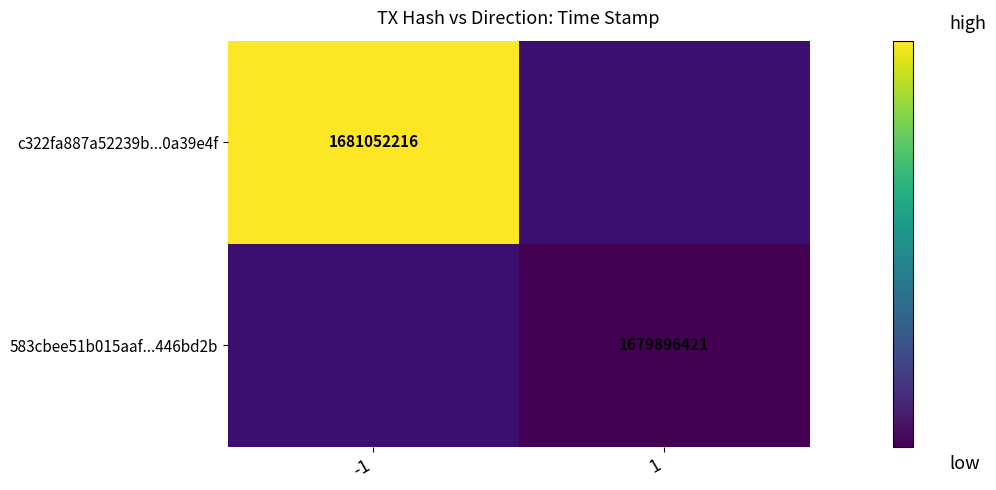

The value of c322fa887a52239b...0a39e4f at -1 is 2224704592. True or false?

False